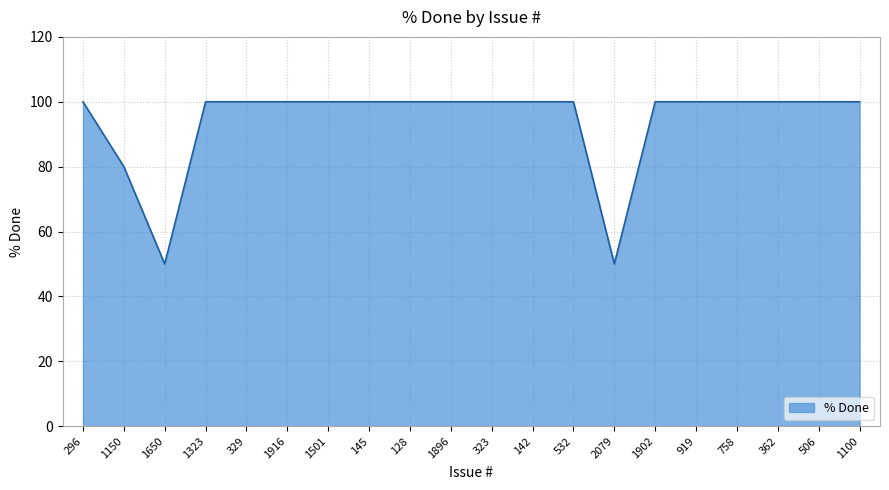

What is the ratio of the value at 1150 to the value at 1896?

0.8